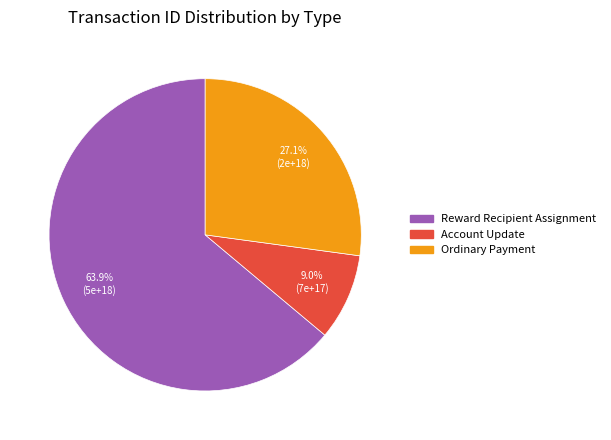

To the nearest percent, what is the combined percentage of Reward Recipient Assignment and Account Update?

73%